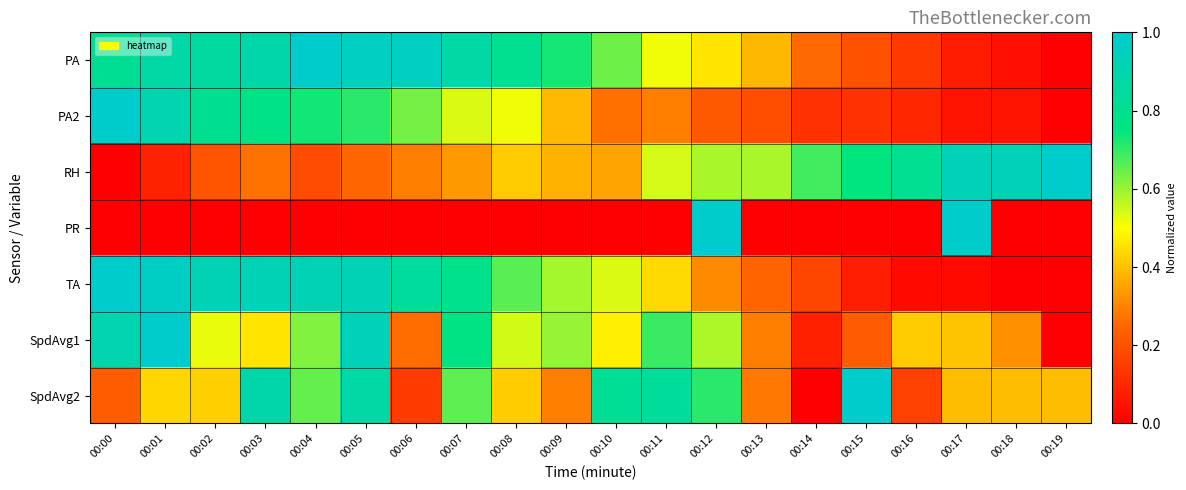

Reading left to right, list all the values displayed in this chart.

PA: 00:00=0.8	00:01=0.9	00:02=0.9	00:03=0.9	00:04=1.0	00:05=1.0	00:06=1.0	00:07=0.9	00:08=0.8	00:09=0.7	00:10=0.6	00:11=0.5	00:12=0.5	00:13=0.4	00:14=0.3	00:15=0.2	00:16=0.1	00:17=0.1	00:18=0.0	00:19=0.0
PA2: 00:00=1.0	00:01=0.9	00:02=0.8	00:03=0.8	00:04=0.7	00:05=0.7	00:06=0.6	00:07=0.5	00:08=0.5	00:09=0.4	00:10=0.3	00:11=0.3	00:12=0.2	00:13=0.2	00:14=0.1	00:15=0.1	00:16=0.1	00:17=0.0	00:18=0.0	00:19=0.0
RH: 00:00=0.0	00:01=0.1	00:02=0.2	00:03=0.3	00:04=0.2	00:05=0.3	00:06=0.3	00:07=0.3	00:08=0.4	00:09=0.4	00:10=0.4	00:11=0.5	00:12=0.6	00:13=0.6	00:14=0.7	00:15=0.7	00:16=0.8	00:17=0.9	00:18=0.9	00:19=1.0
PR: 00:00=0.0	00:01=0.0	00:02=0.0	00:03=0.0	00:04=0.0	00:05=0.0	00:06=0.0	00:07=0.0	00:08=0.0	00:09=0.0	00:10=0.0	00:11=0.0	00:12=1.0	00:13=0.0	00:14=0.0	00:15=0.0	00:16=0.0	00:17=1.0	00:18=0.0	00:19=0.0
TA: 00:00=1.0	00:01=1.0	00:02=0.9	00:03=0.9	00:04=0.9	00:05=0.9	00:06=0.8	00:07=0.8	00:08=0.7	00:09=0.6	00:10=0.5	00:11=0.4	00:12=0.3	00:13=0.2	00:14=0.2	00:15=0.1	00:16=0.0	00:17=0.0	00:18=0.0	00:19=0.0
SpdAvg1: 00:00=0.9	00:01=1.0	00:02=0.5	00:03=0.5	00:04=0.6	00:05=0.9	00:06=0.3	00:07=0.8	00:08=0.5	00:09=0.6	00:10=0.5	00:11=0.7	00:12=0.6	00:13=0.3	00:14=0.1	00:15=0.2	00:16=0.4	00:17=0.4	00:18=0.3	00:19=0.0
SpdAvg2: 00:00=0.2	00:01=0.4	00:02=0.4	00:03=0.9	00:04=0.7	00:05=0.9	00:06=0.1	00:07=0.7	00:08=0.4	00:09=0.3	00:10=0.8	00:11=0.8	00:12=0.7	00:13=0.3	00:14=0.0	00:15=1.0	00:16=0.2	00:17=0.4	00:18=0.4	00:19=0.4